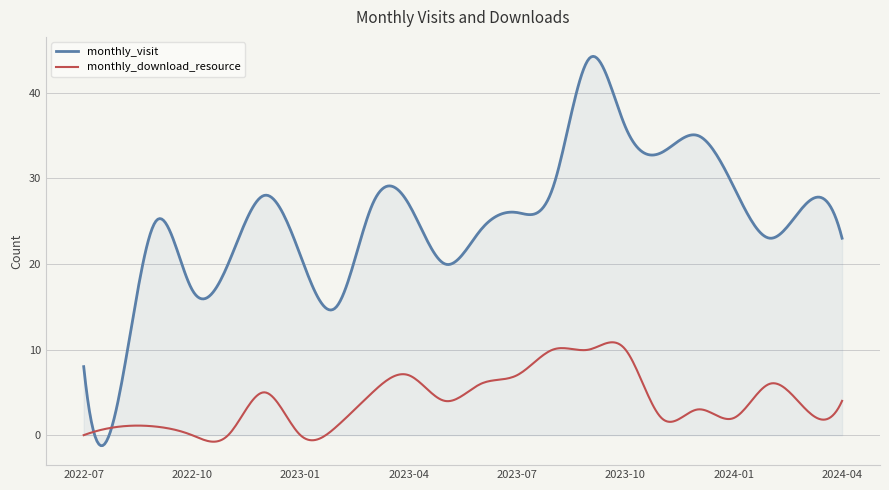

True or false: monthly_download_resource and monthly_visit intersect in this chart.

True